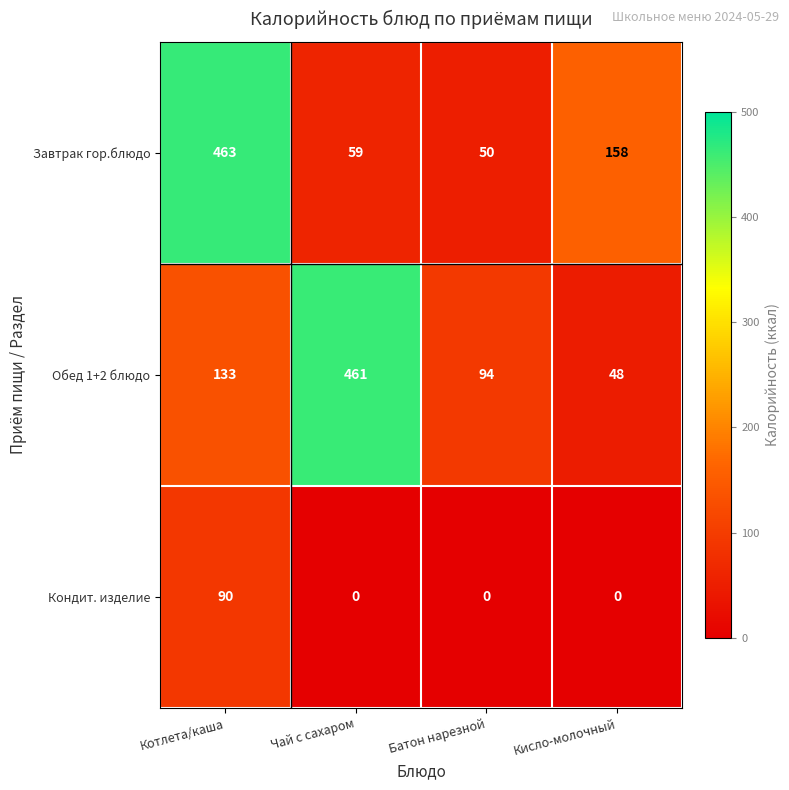

How many series are shown in this chart?

3